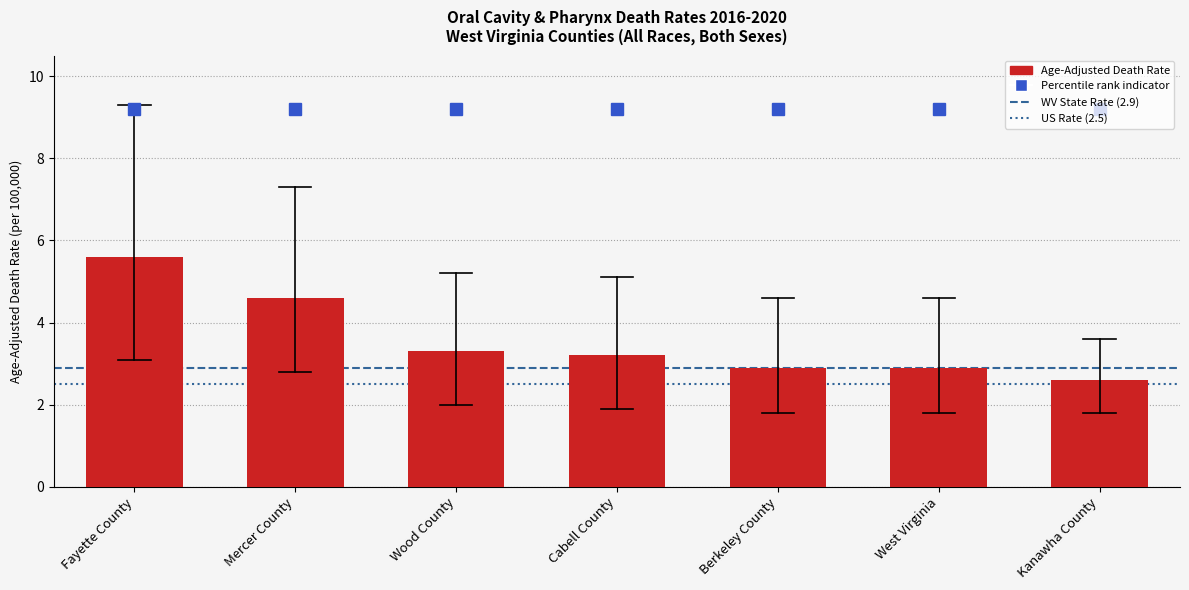

Approximately how many times larger is the value at Kanawha County compared to Berkeley County?

0.9